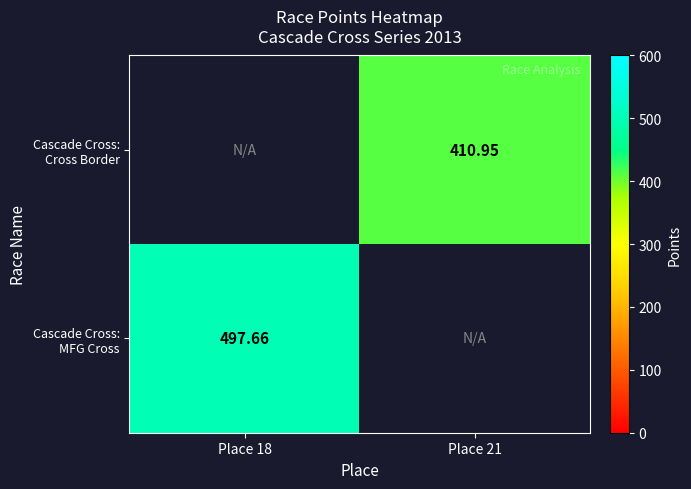

The Cascade Cross: MFG Cross series shows 497.7 at Place 18. True or false?

True